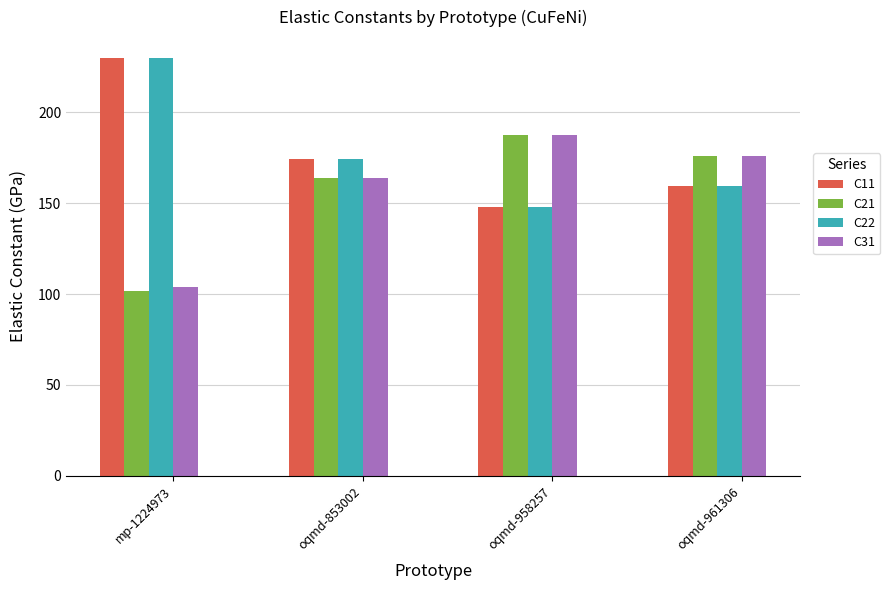

What are all the series names shown in the legend?

C11, C21, C22, C31